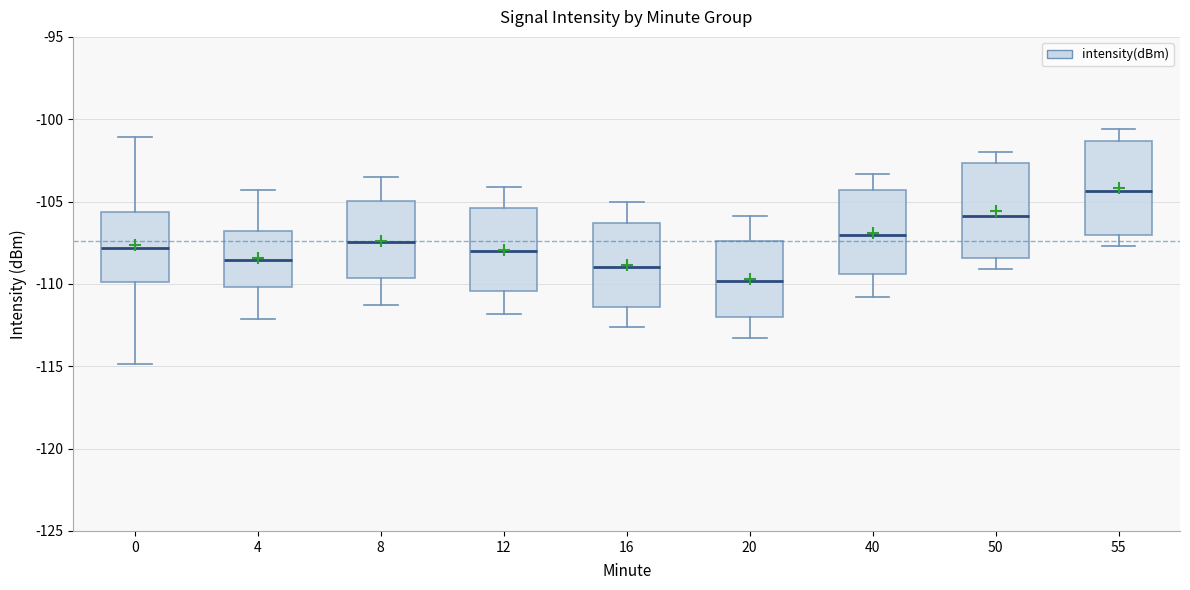

Reading left to right, transcribe this box plot: for each box, give where its median line is, the range the box spans, and where its two whiskers end, as read against the y-axis. The values are not printed on the chart, so give them approximately, as read against the axis.

0: median -108.0, box -110.0 to -105.5, whiskers -115.0 to -101.0
4: median -108.5, box -110.0 to -107.0, whiskers -112.0 to -104.5
8: median -107.5, box -109.5 to -105.0, whiskers -111.5 to -103.5
12: median -108.0, box -110.5 to -105.5, whiskers -112.0 to -104.0
16: median -109.0, box -111.5 to -106.5, whiskers -112.5 to -105.0
20: median -110.0, box -112.0 to -107.5, whiskers -113.5 to -106.0
40: median -107.0, box -109.5 to -104.5, whiskers -111.0 to -103.5
50: median -106.0, box -108.5 to -102.5, whiskers -109.0 to -102.0
55: median -104.5, box -107.0 to -101.5, whiskers -107.5 to -100.5